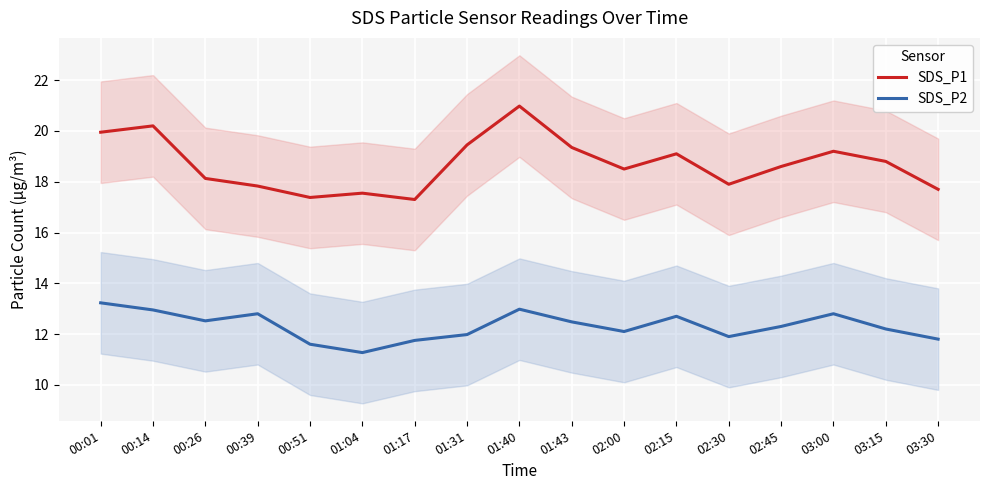

What is the difference between the highest and lowest values at 02:45?

6.3